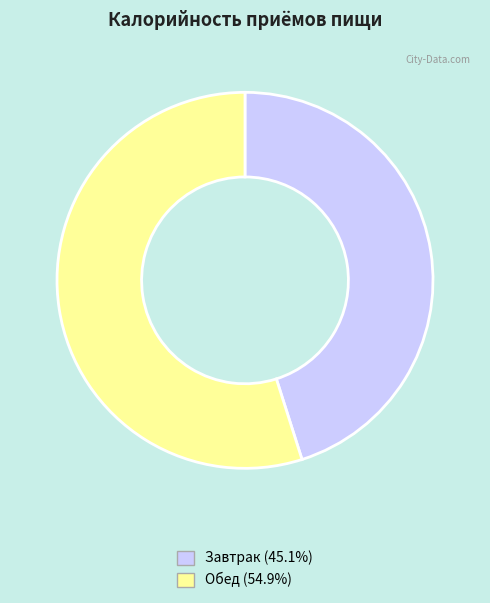

Does Обед represent more than half of the total?

Yes